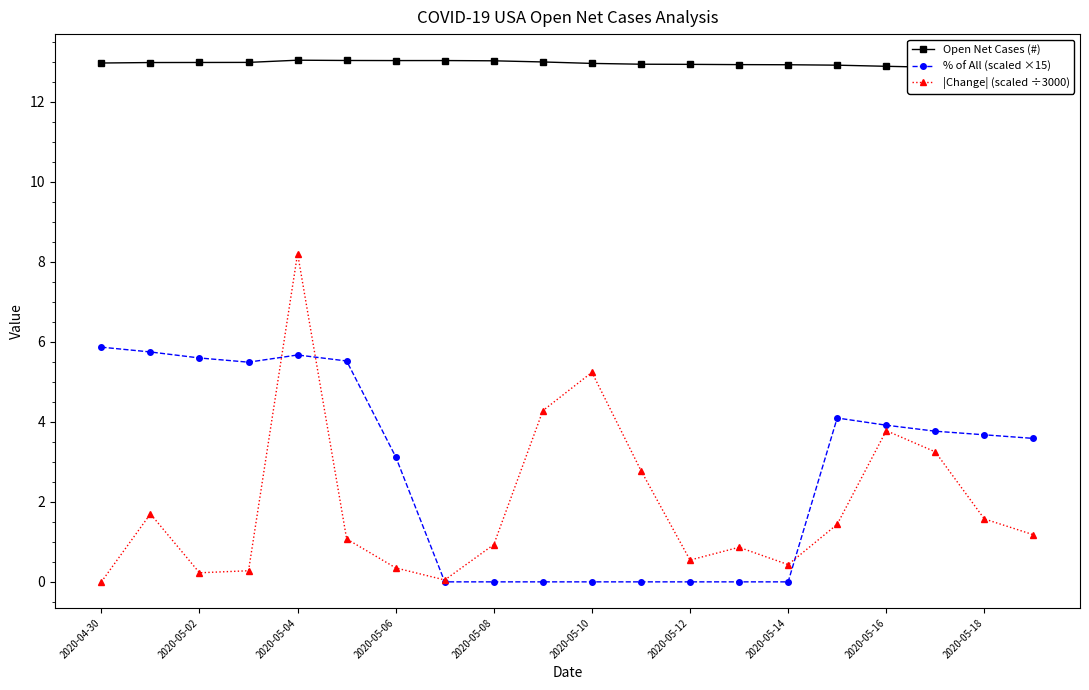

The |Change| (scaled ÷3000) series shows 0.2 at 2020-05-02. True or false?

True